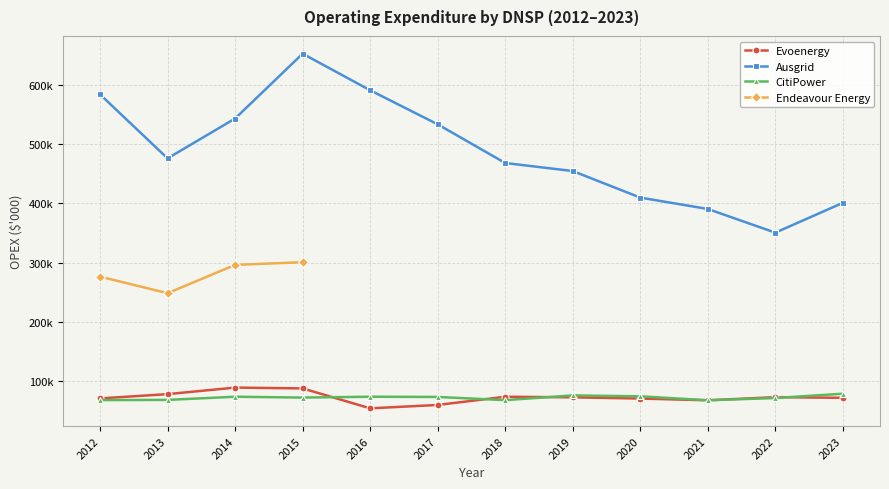

Which label corresponds to the largest value in the chart?

2015